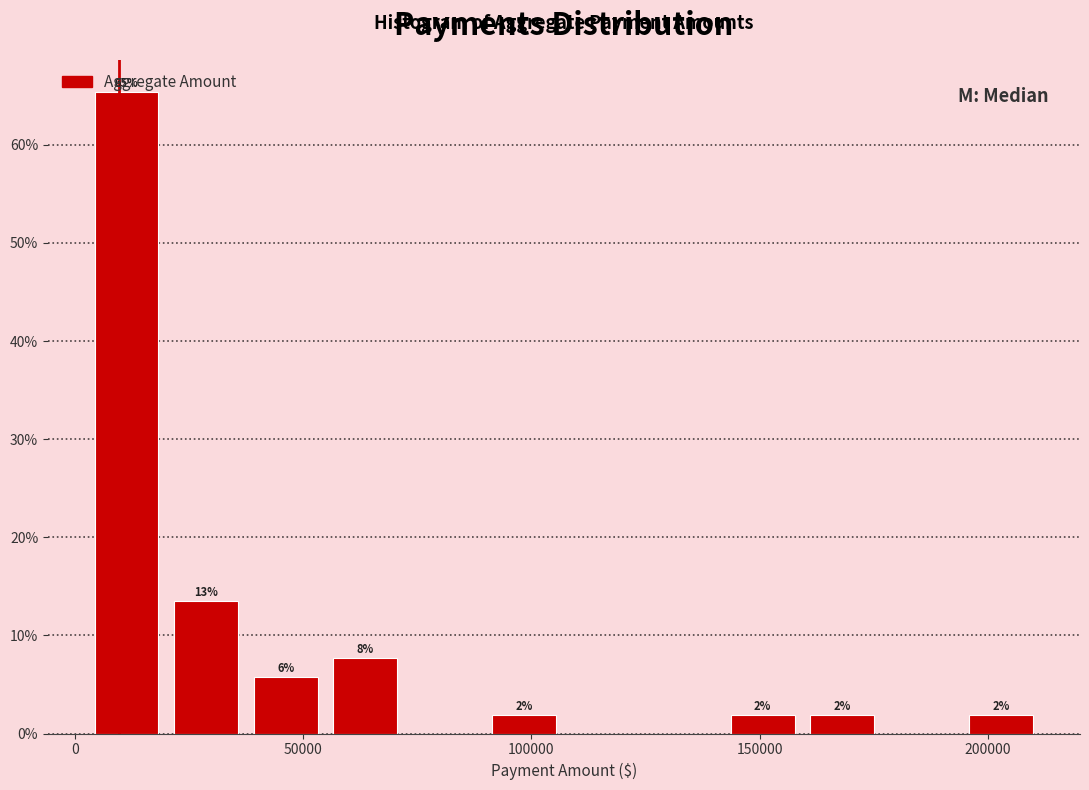

Read against the x-axis, roughly where is the centre of the tallest bar?

10000